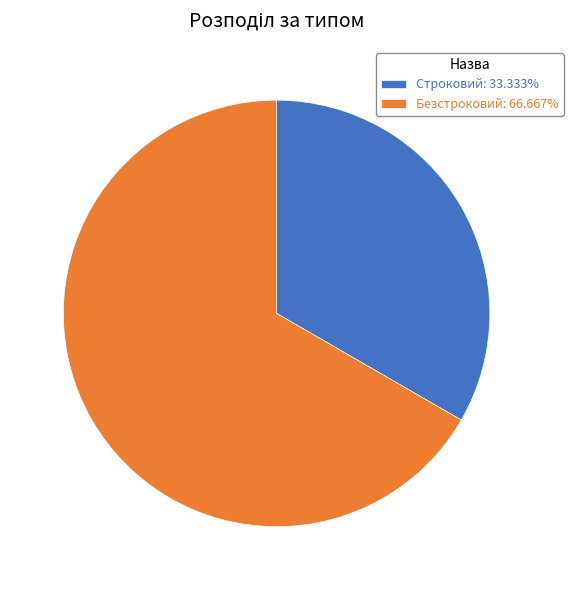

Is it true that Строковий is 33% of the pie?

True